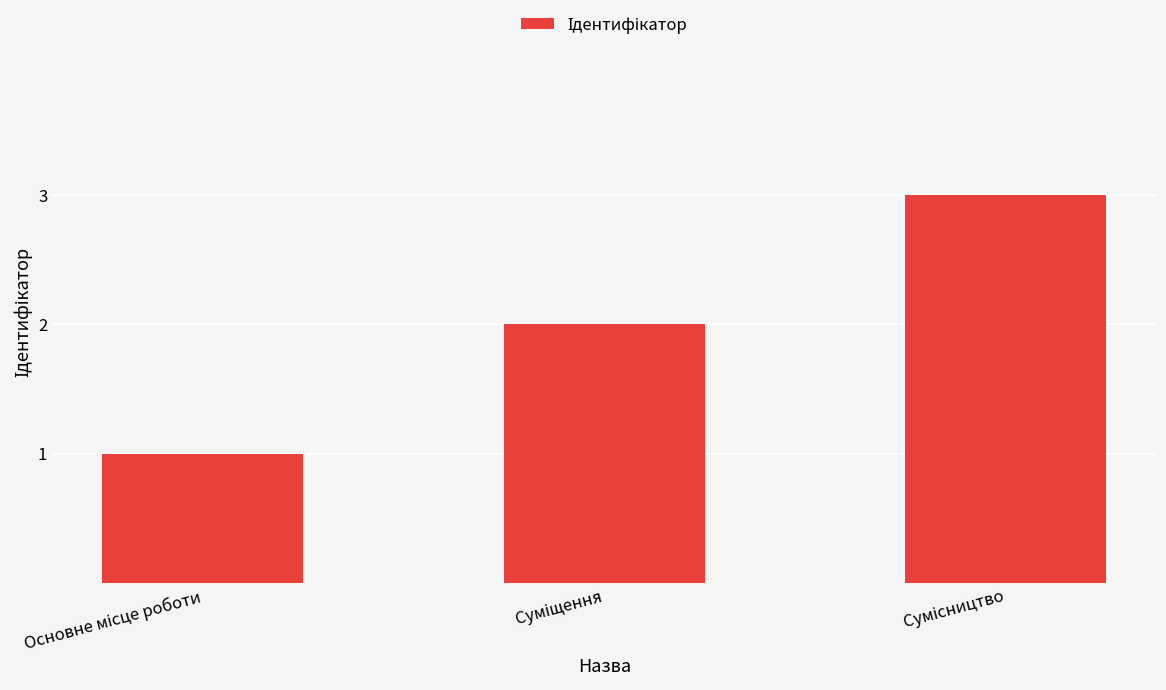

What is the smallest value displayed?

1